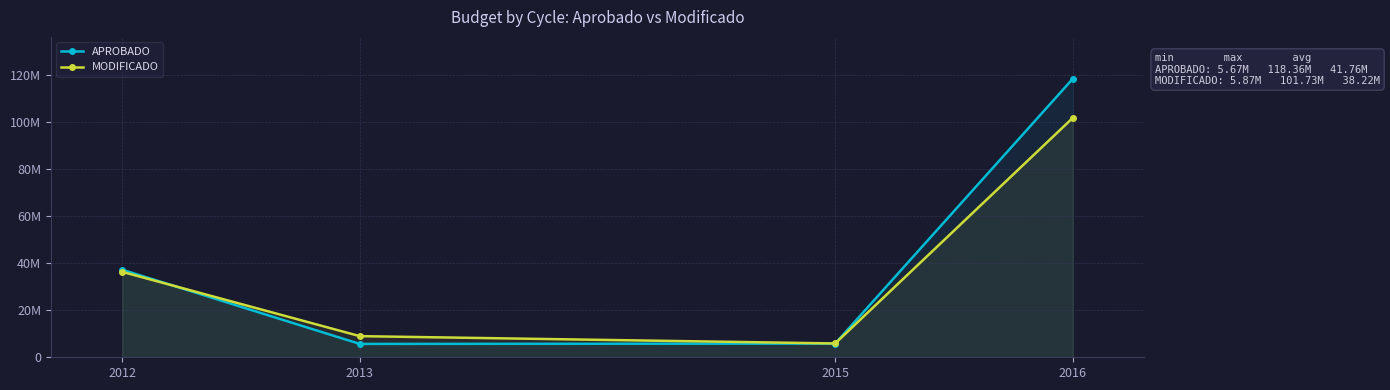

What is the value of the MODIFICADO point at the 4th from the left?

101734820